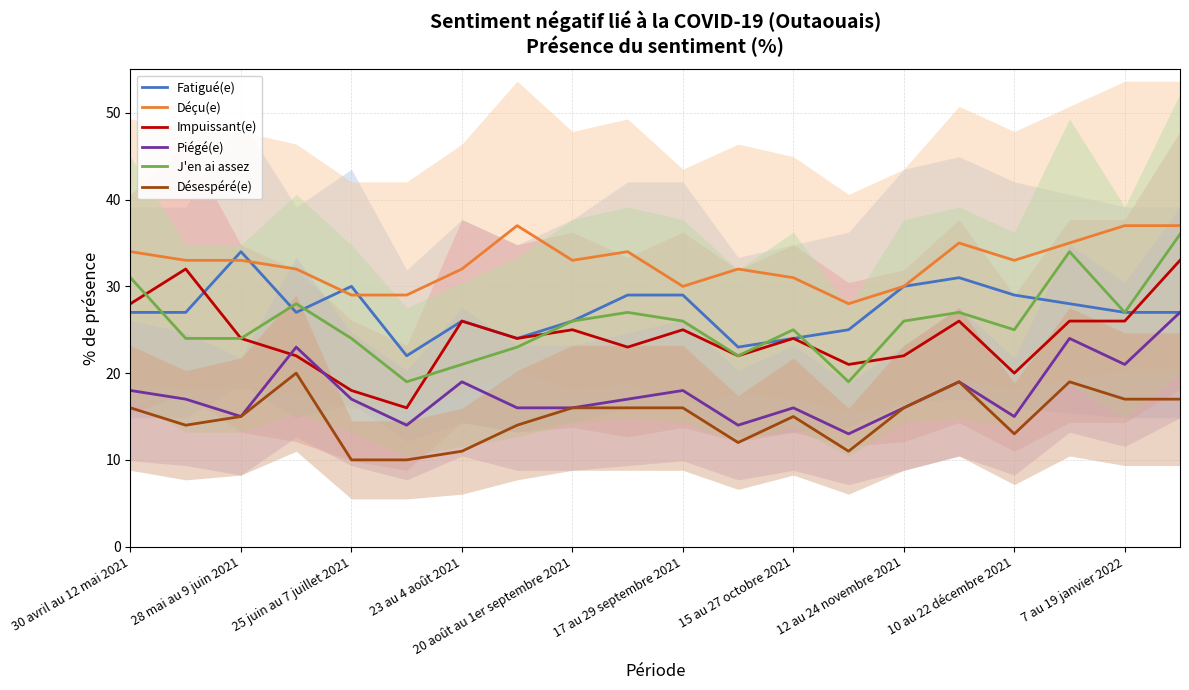

True or false: Désespéré(e) and J'en ai assez intersect in this chart.

False